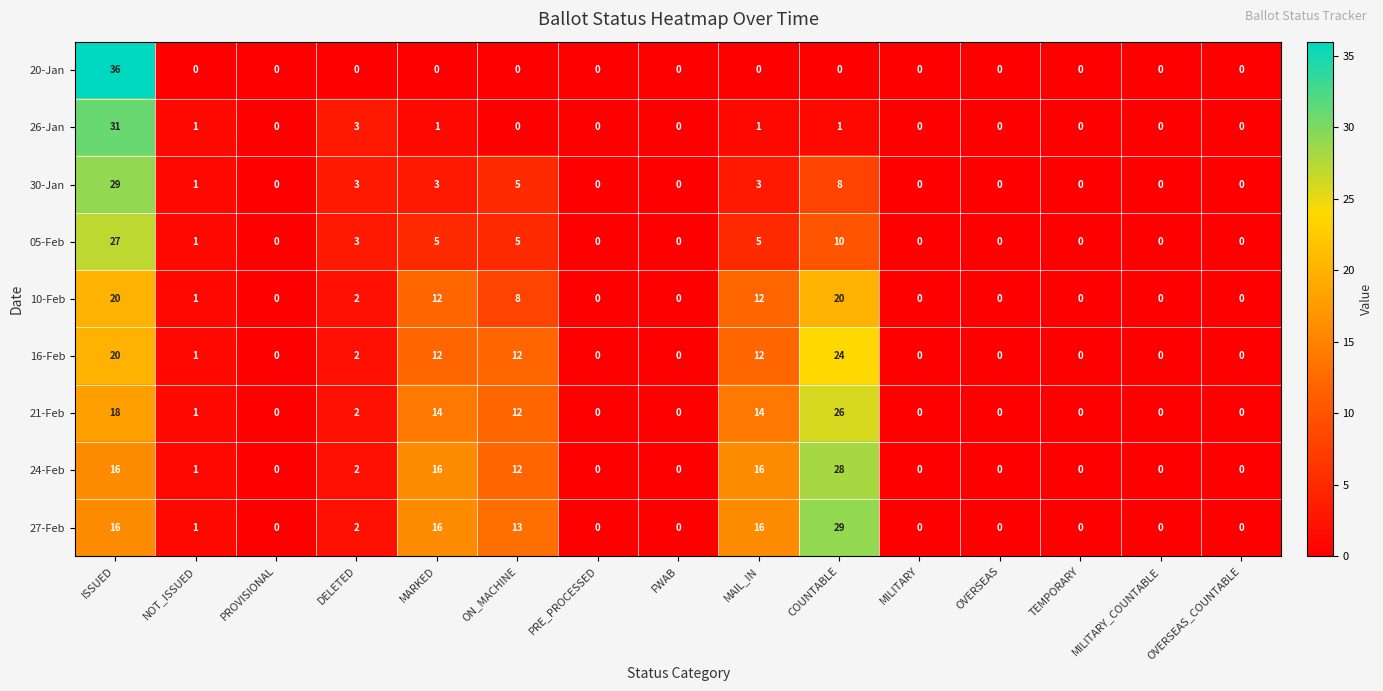

Is it true that 26-Jan equals 0 at COUNTABLE?

False